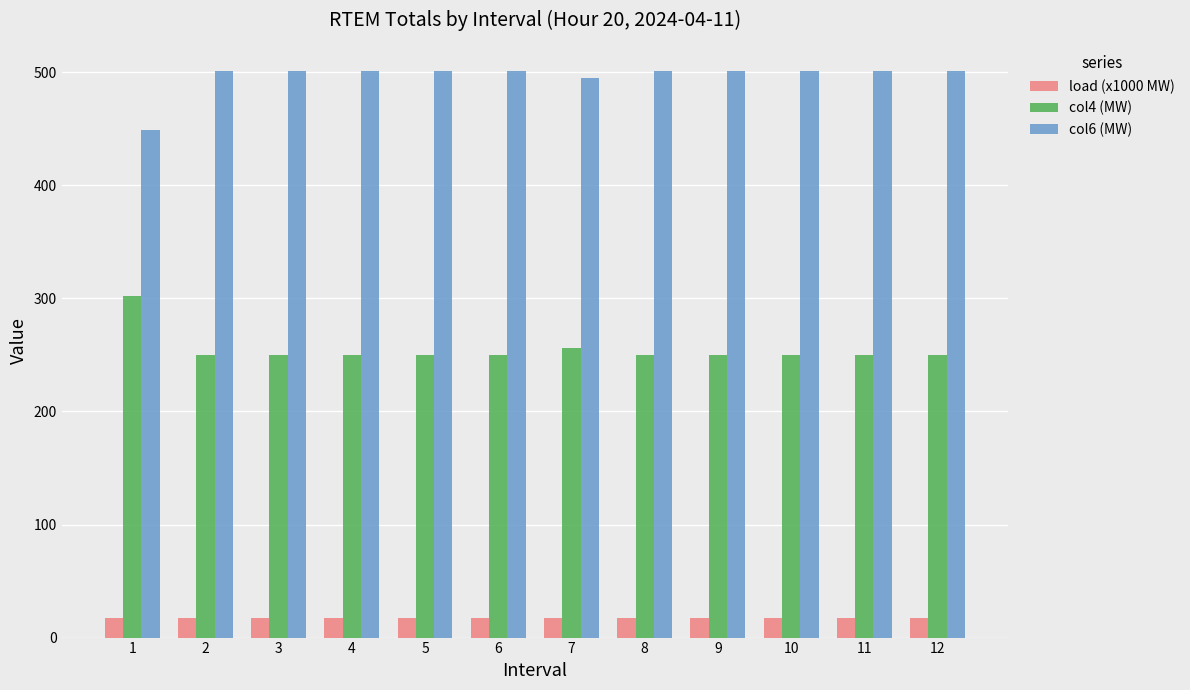

Rank the series at 11 from highest to lowest value.

col6 (MW), col4 (MW), load (x1000 MW)